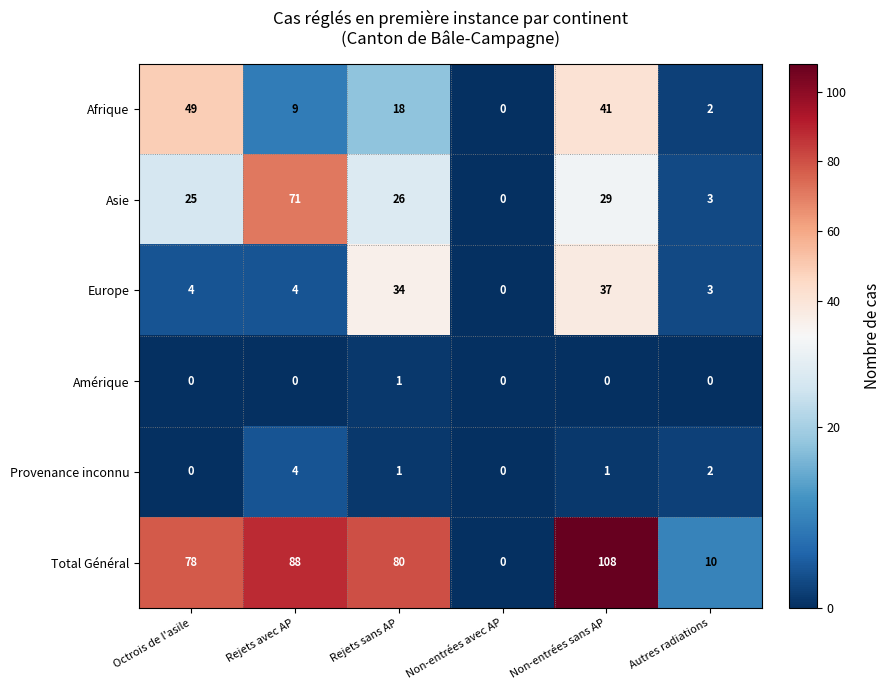

Is it true that Afrique equals 49 at Octrois de l'asile?

True